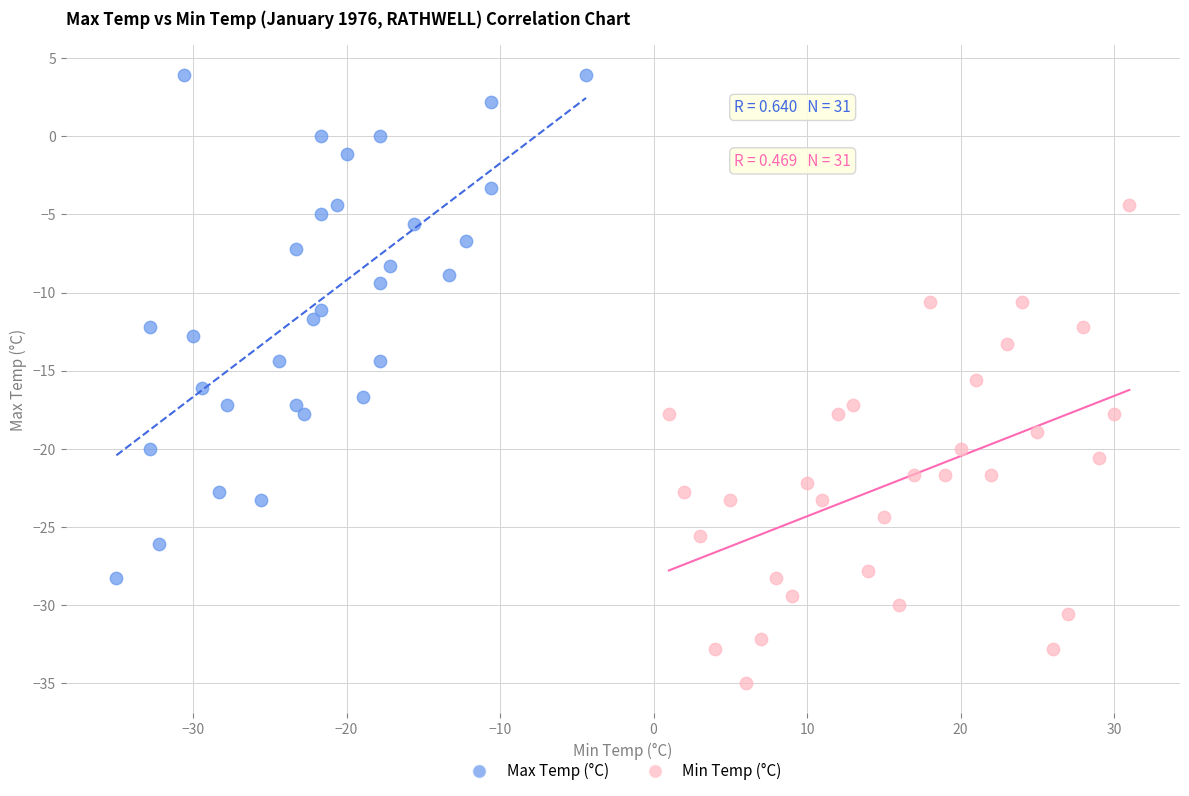

What are all the series names shown in the legend?

Max Temp (°C), Min Temp (°C)